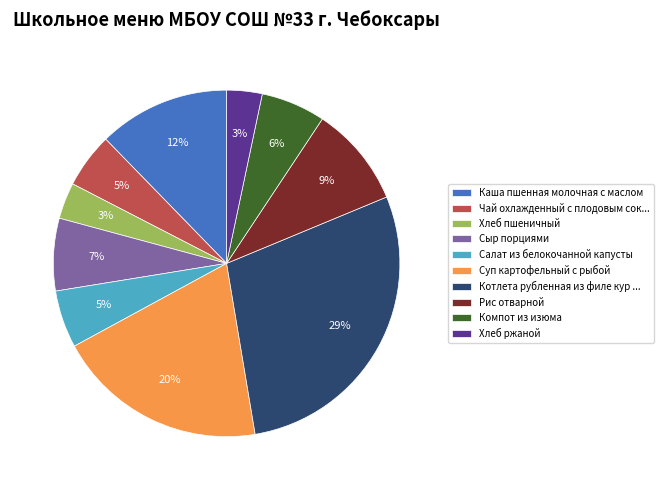

Count the number of slices in the pie.

10